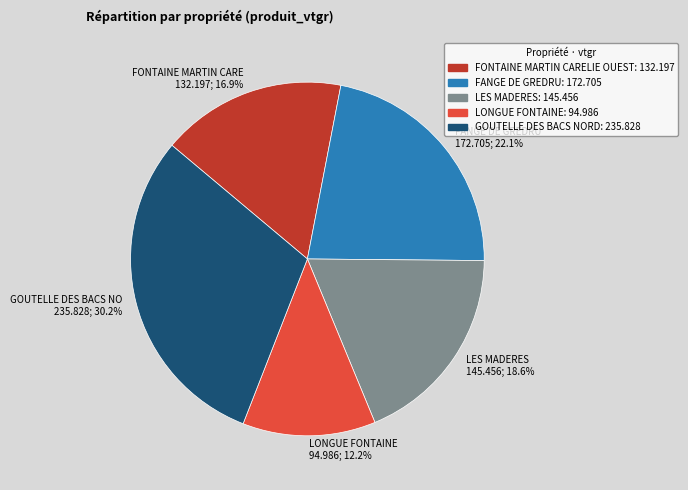

Which slice is the largest?

GOUTELLE DES BACS NO 235.828; 30.2%